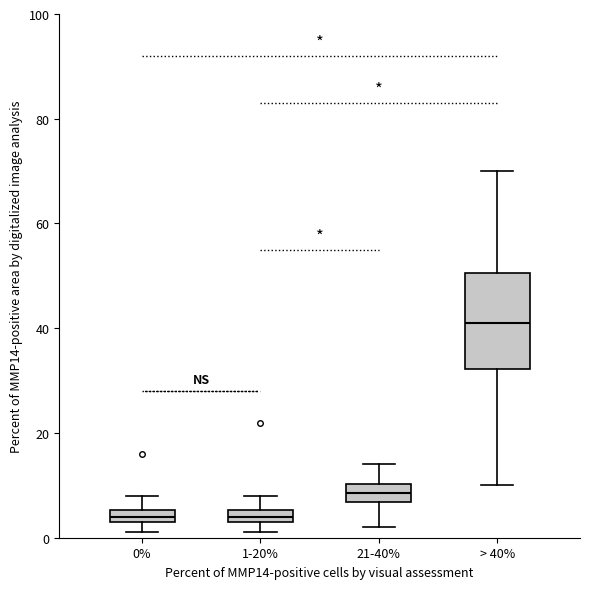

Comparing the boxes themselves (not the whiskers), which one is the tallest?

> 40%